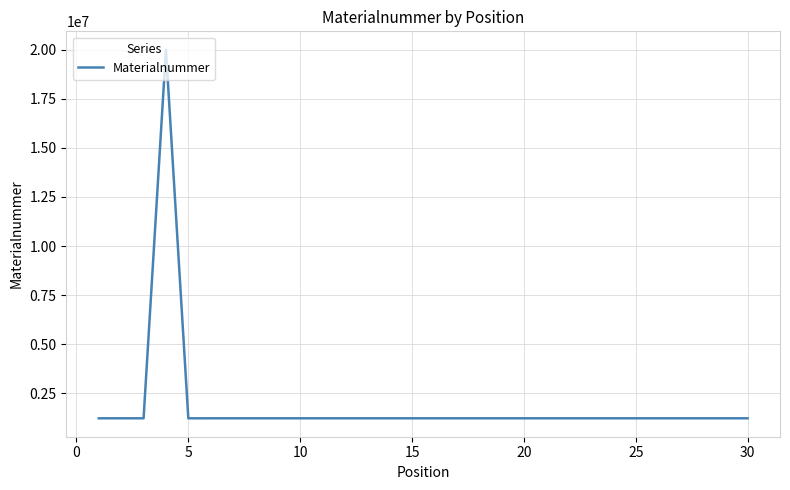

What is the difference between the maximum and minimum values?

18776444